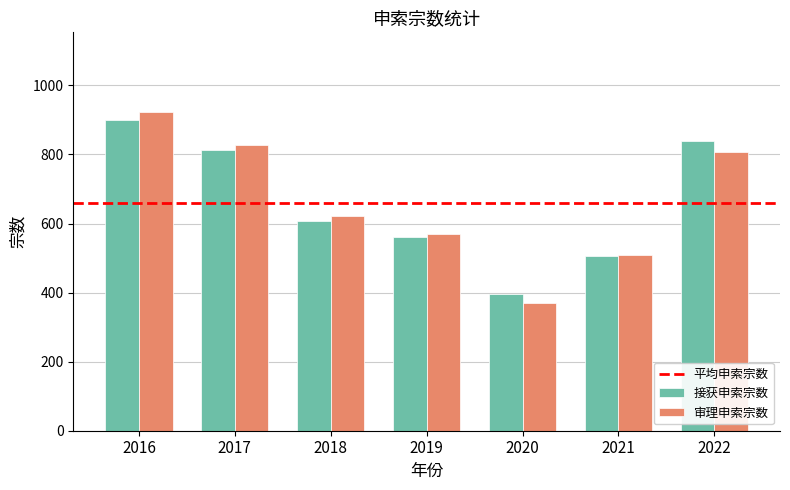

Where is 审理申索宗数 nearest to the value 646?

2018